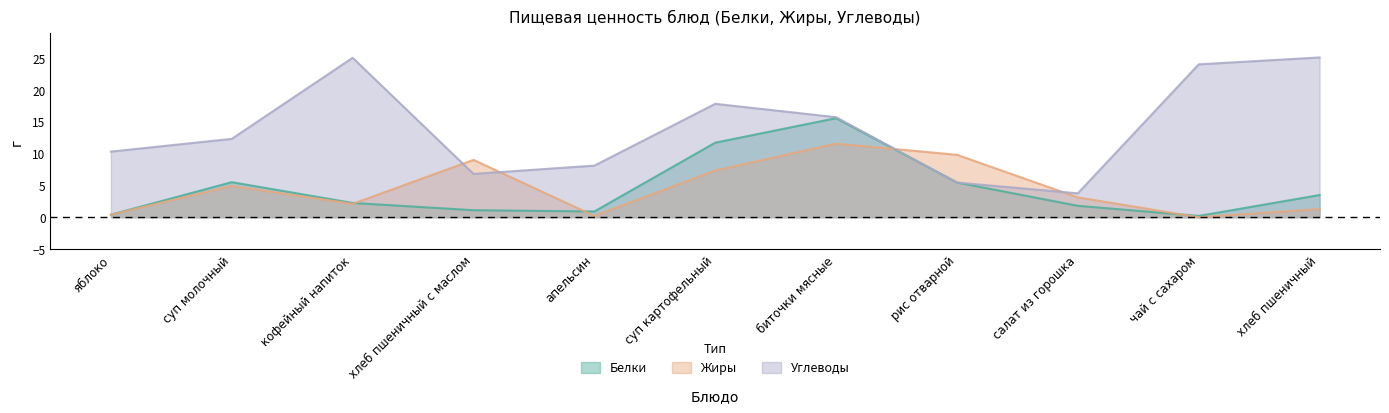

Which series has the largest total across all categories?

Углеводы